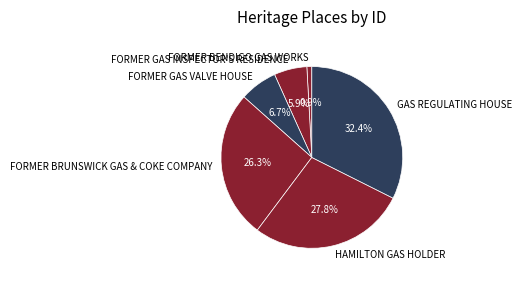

Is it true that FORMER GAS VALVE HOUSE is 7% of the pie?

True